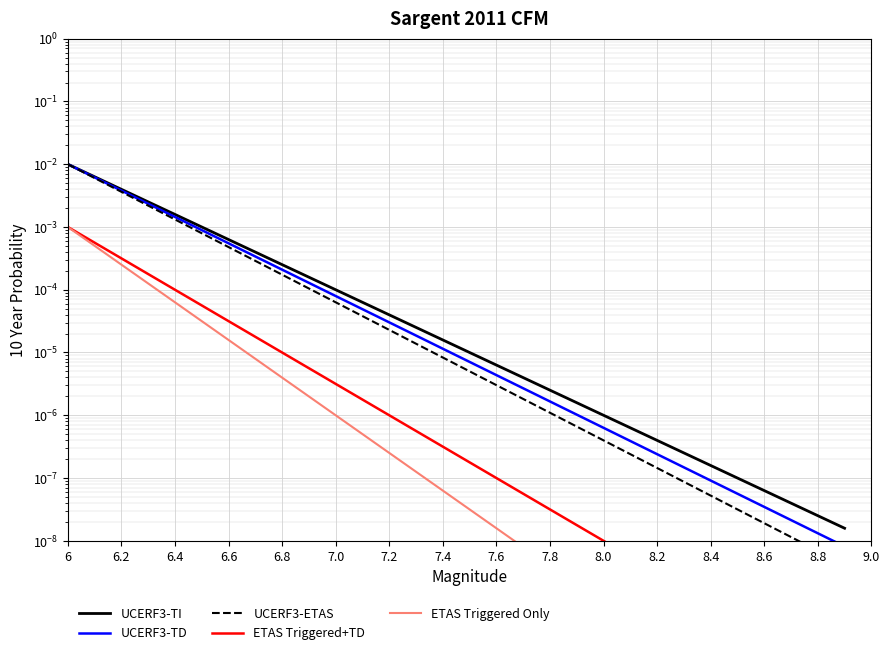

True or false: ETAS Triggered Only and UCERF3-ETAS intersect in this chart.

False